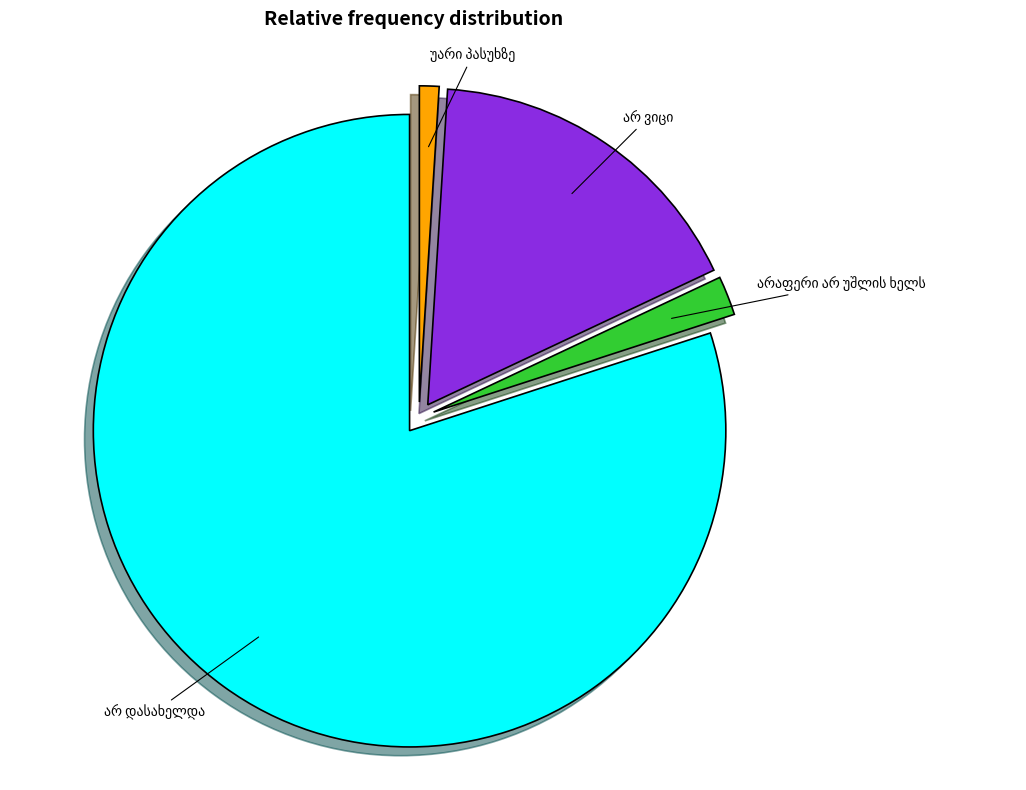

Does any single category account for the majority?

Yes